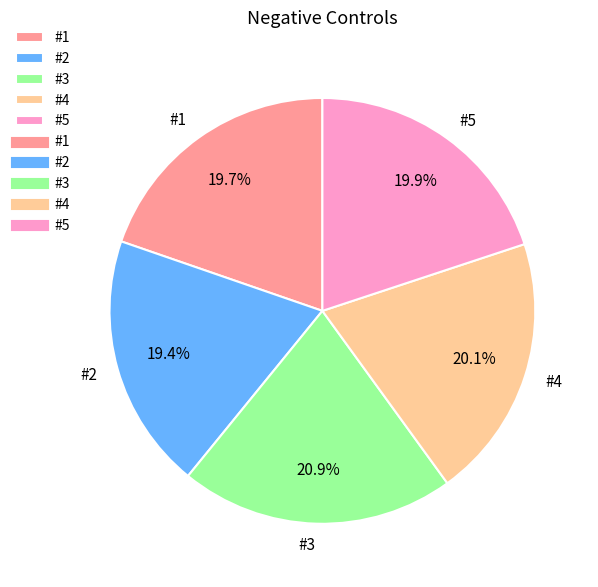

Which slice is the largest?

#3